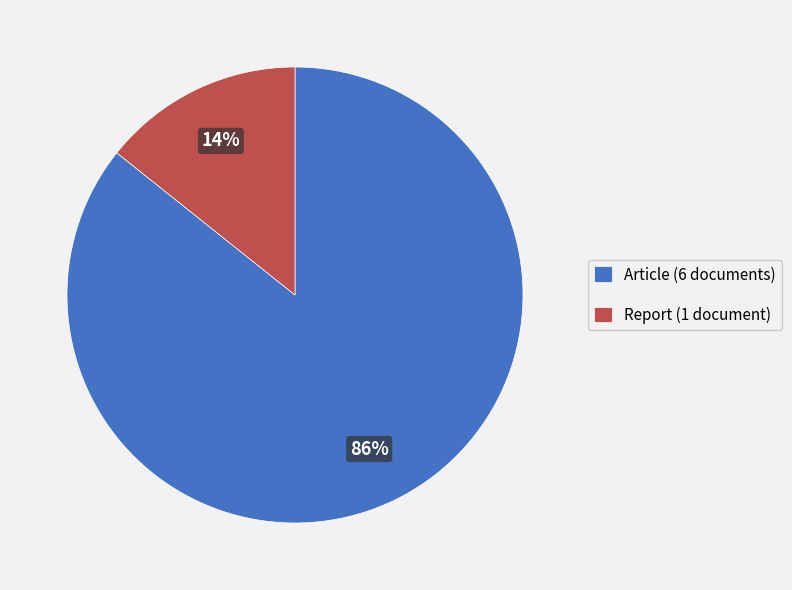

To the nearest percent, what is the average slice percentage?

50%